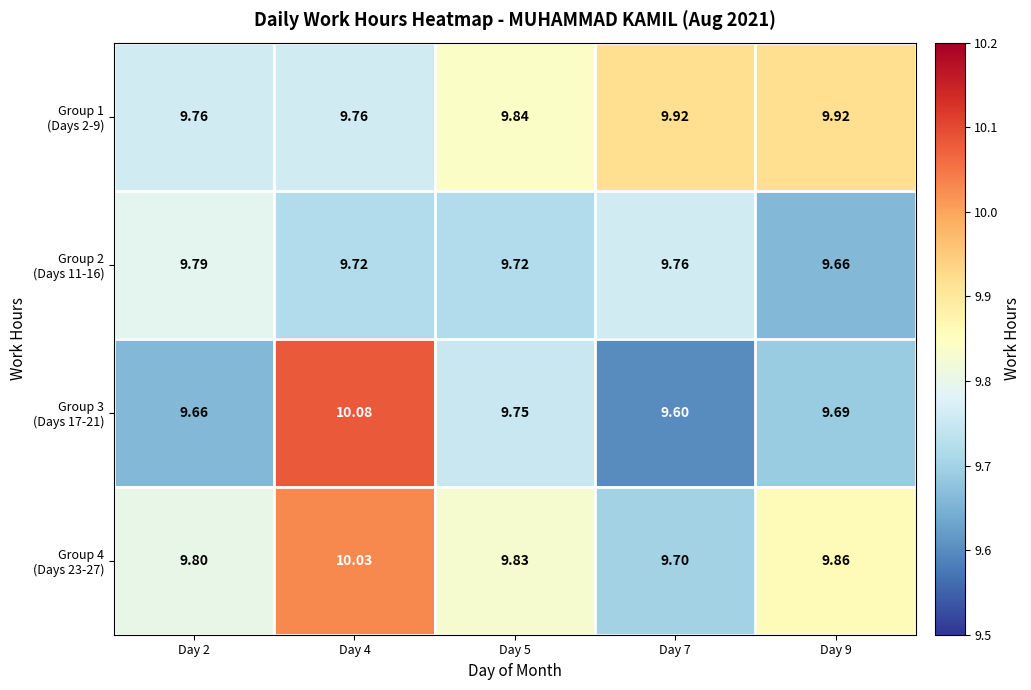

What is the total value across all series at Day 2?

39.0